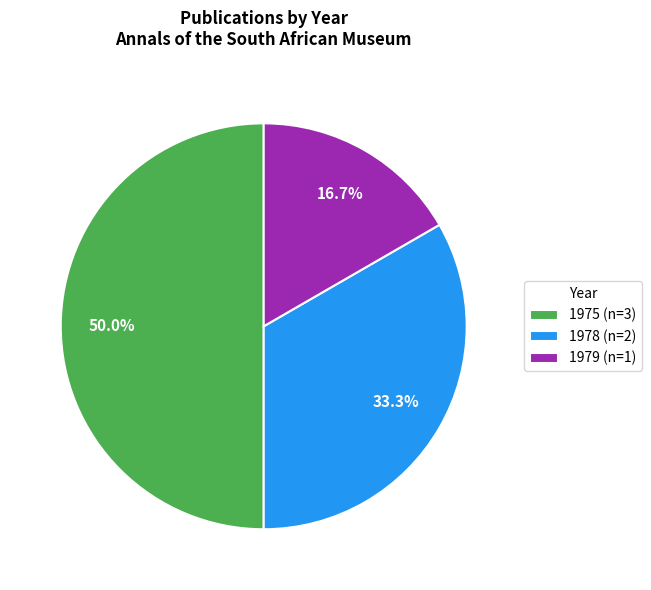

Which category has the biggest portion of the pie?

1975 (n=3)